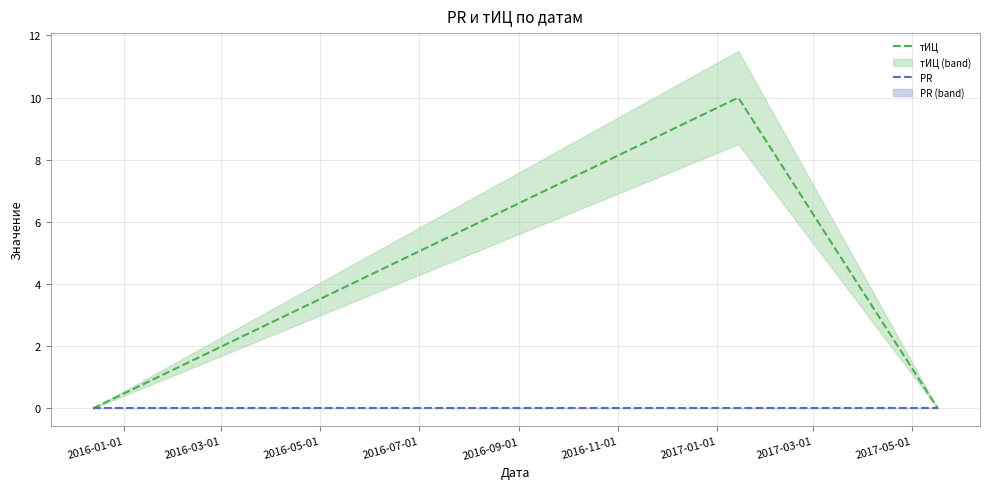

Which category has the lowest value across all series?

2016-01-01